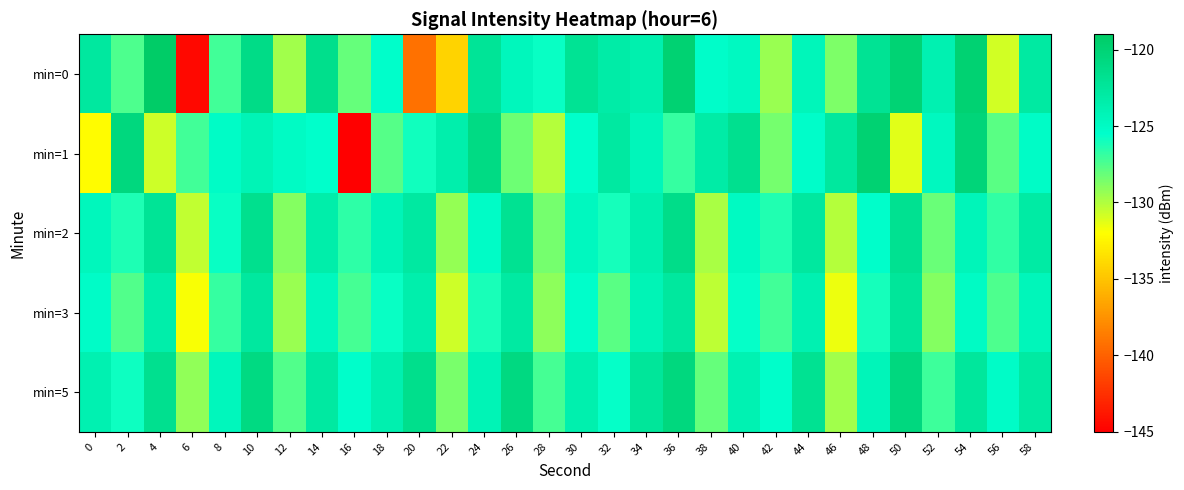

Reading left to right, transcribe all the data shown in this chart.

min=0: 0=-122.7	2=-127.5	4=-119.1	6=-144.5	8=-127.2	10=-121.1	12=-129.6	14=-121.5	16=-128.1	18=-125.4	20=-139.1	22=-134.1	24=-122.2	26=-124.6	28=-125.7	30=-122.0	32=-123.2	34=-123.6	36=-119.8	38=-125.3	40=-124.9	42=-129.4	44=-124.4	46=-128.7	48=-122.0	50=-119.9	52=-123.8	54=-119.8	56=-130.9	58=-122.9
min=1: 0=-132.2	2=-120.6	4=-130.7	6=-127.2	8=-125.2	10=-124.2	12=-125.0	14=-125.5	16=-145.1	18=-127.6	20=-126.0	22=-123.5	24=-121.0	26=-128.3	28=-130.1	30=-125.6	32=-122.8	34=-124.4	36=-126.9	38=-123.1	40=-121.7	42=-128.5	44=-125.3	46=-122.6	48=-119.9	50=-131.2	52=-124.7	54=-120.3	56=-127.8	58=-125.1
min=2: 0=-124.5	2=-126.3	4=-122.1	6=-130.4	8=-125.8	10=-121.6	12=-128.9	14=-123.4	16=-126.7	18=-124.2	20=-122.8	22=-129.3	24=-125.1	26=-121.9	28=-128.5	30=-124.7	32=-126.1	34=-123.6	36=-121.3	38=-129.8	40=-124.9	42=-126.4	44=-122.7	46=-130.1	48=-125.5	50=-121.8	52=-128.2	54=-124.3	56=-126.8	58=-123.0
min=3: 0=-125.2	2=-127.6	4=-123.4	6=-131.8	8=-126.9	10=-122.7	12=-129.4	14=-124.6	16=-127.3	18=-125.8	20=-123.5	22=-130.7	24=-126.2	26=-122.9	28=-129.1	30=-125.4	32=-127.8	34=-124.1	36=-122.6	38=-130.3	40=-125.7	42=-127.2	44=-123.8	46=-131.5	48=-126.1	50=-122.4	52=-128.9	54=-125.0	56=-127.5	58=-124.4
min=5: 0=-123.8	2=-125.9	4=-121.7	6=-129.2	8=-124.5	10=-120.9	12=-127.6	14=-122.8	16=-125.4	18=-123.7	20=-121.5	22=-128.6	24=-124.1	26=-120.8	28=-127.3	30=-123.6	32=-125.7	34=-122.4	36=-120.6	38=-128.1	40=-123.9	42=-125.5	44=-121.9	46=-129.6	48=-124.3	50=-120.7	52=-127.1	54=-122.5	56=-125.2	58=-122.9